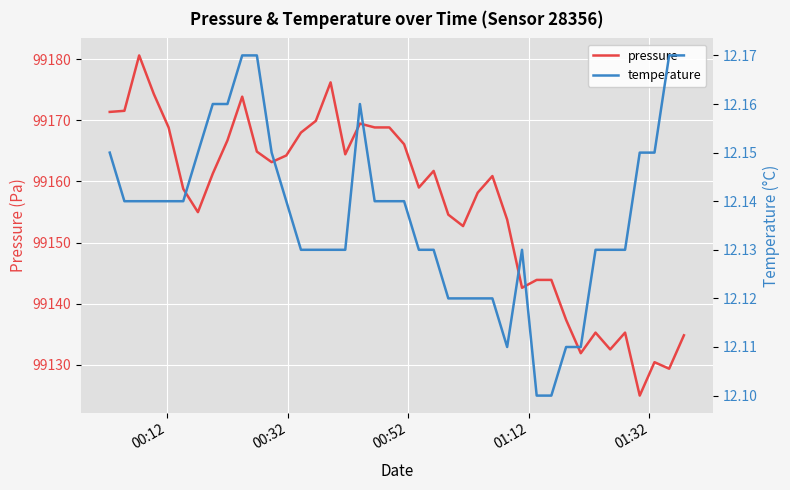

What is the smallest value displayed?

12.1